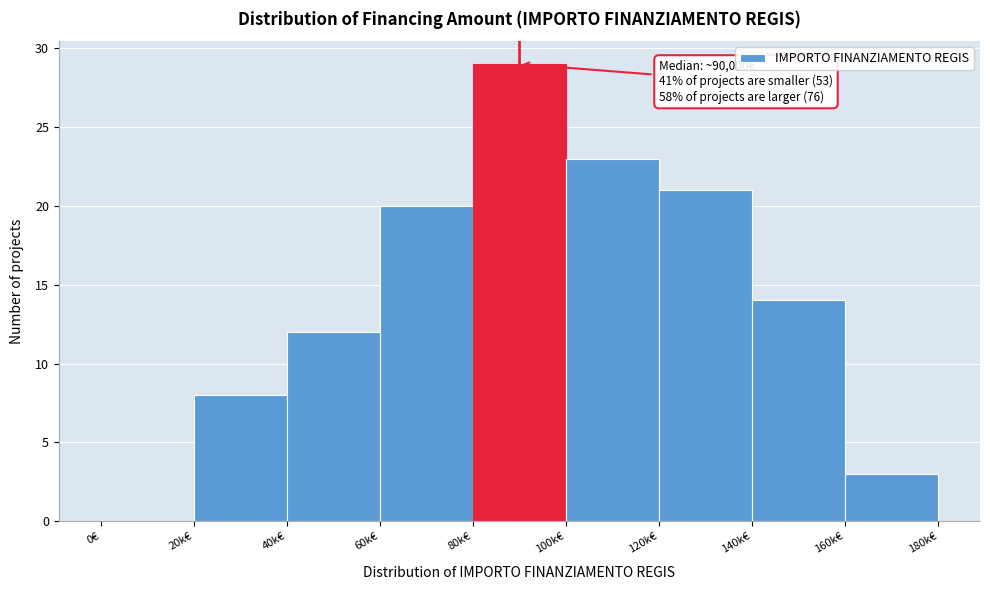

Reading right to left, what are all the values shown in this chart?

160k€=3	140k€=14	120k€=21	100k€=23	80k€=29	60k€=20	40k€=12	20k€=8	0€=0